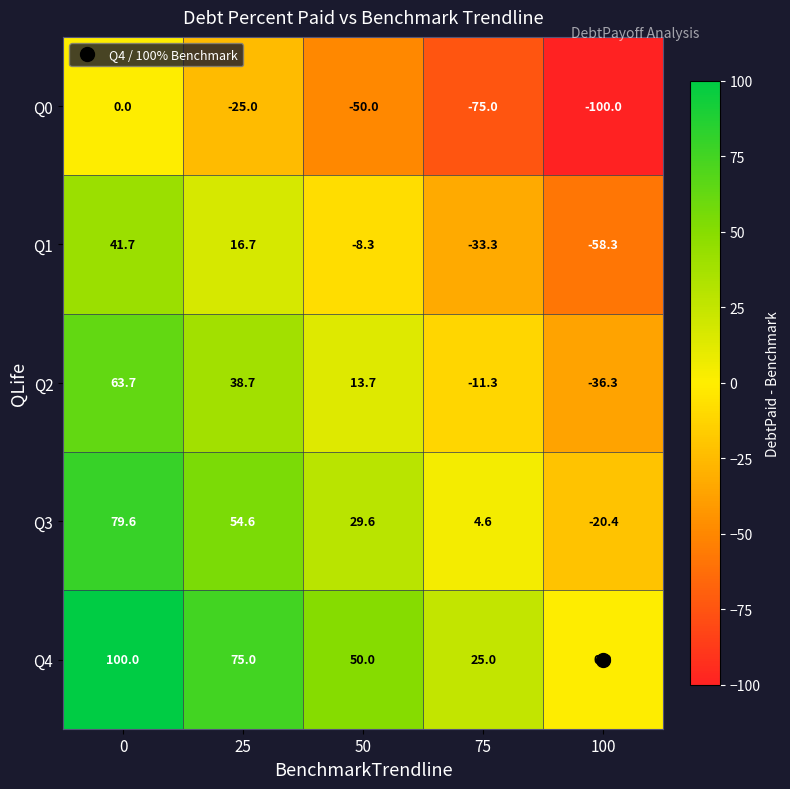

List the series in order of their peak value, highest first.

Q4, Q3, Q2, Q1, Q0